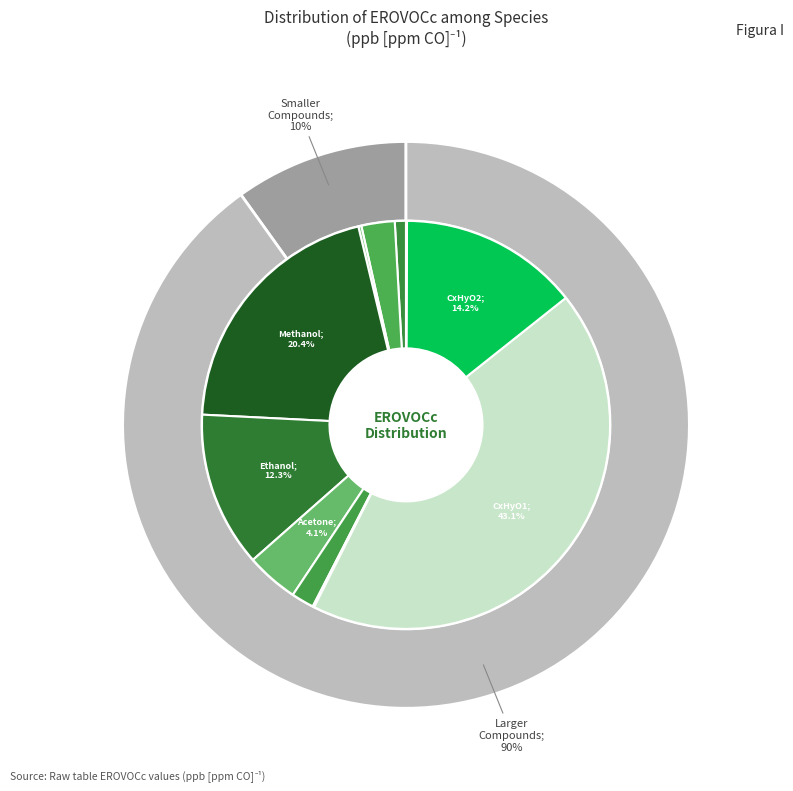

Is there a majority slice in this chart?

No